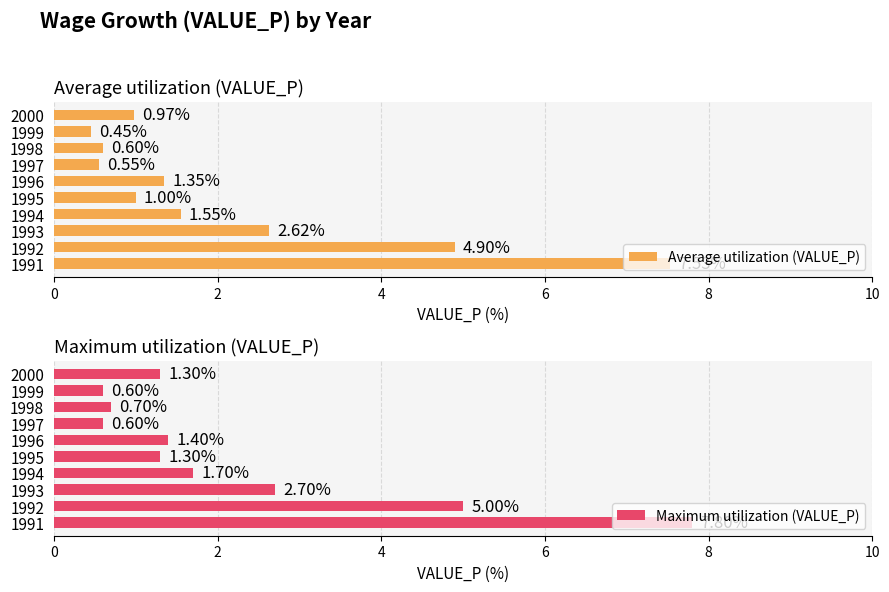

What is the sum of all Average utilization (VALUE_P) values?

21.5